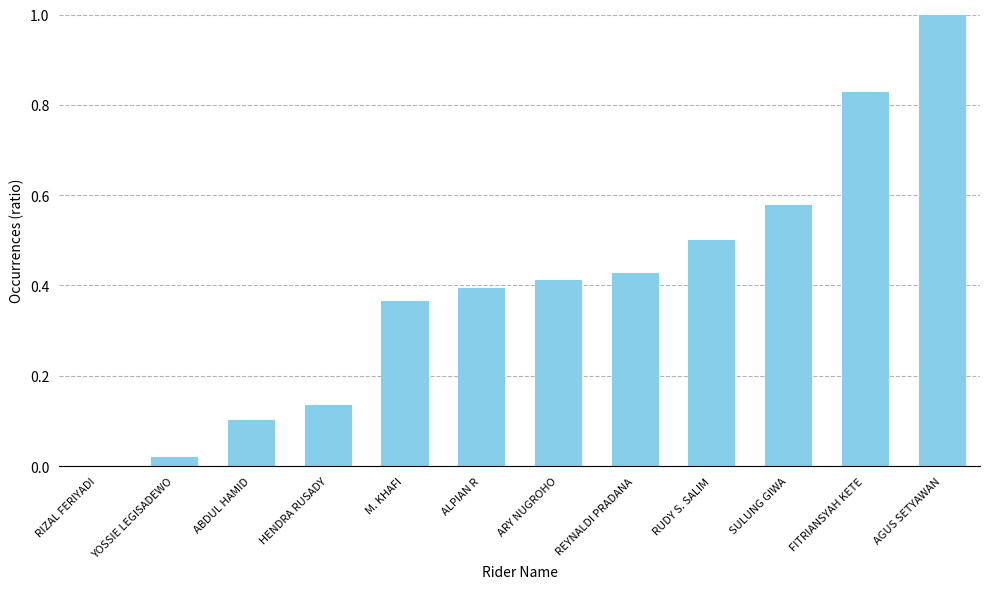

Which category has the highest value across all series?

AGUS SETYAWAN